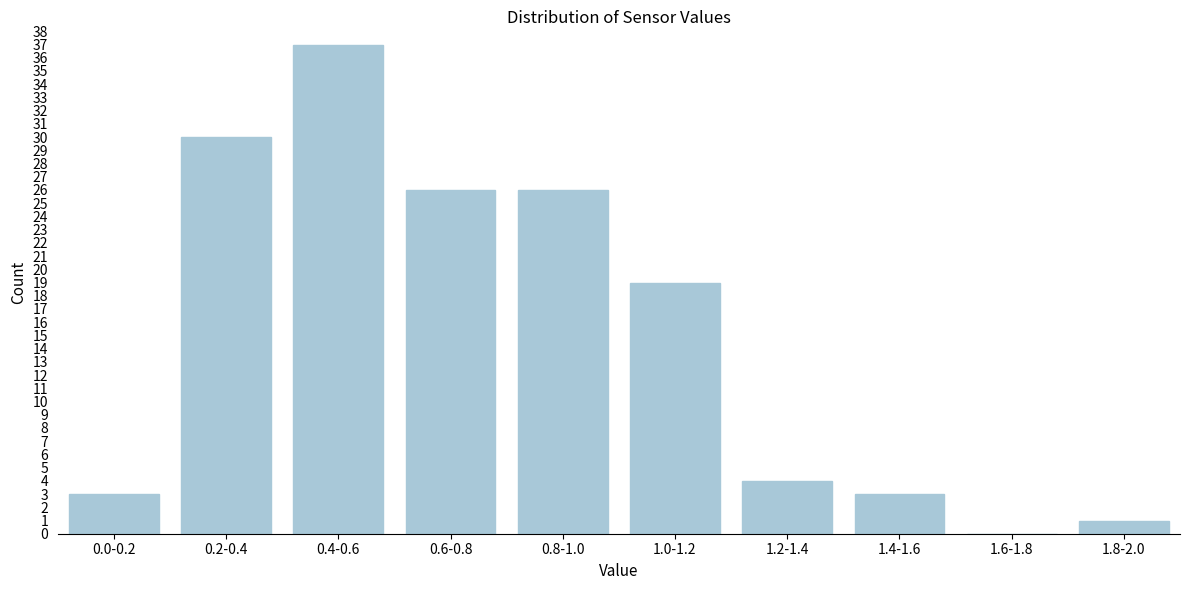

Reading right to left, transcribe all the data shown in this chart.

1.8-2.0=1	1.6-1.8=0	1.4-1.6=3	1.2-1.4=4	1.0-1.2=19	0.8-1.0=26	0.6-0.8=26	0.4-0.6=37	0.2-0.4=30	0.0-0.2=3